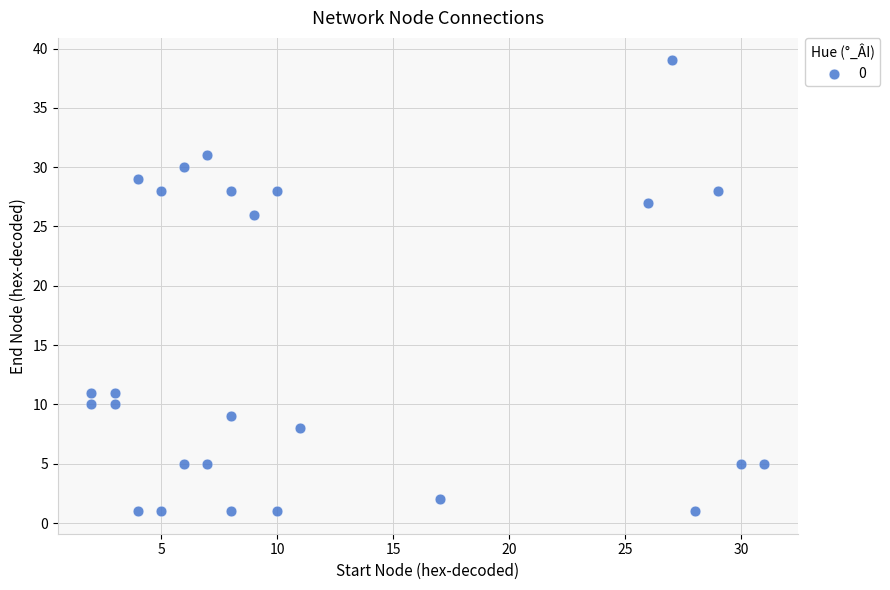

What is the range of Y values (max minus min)?

38